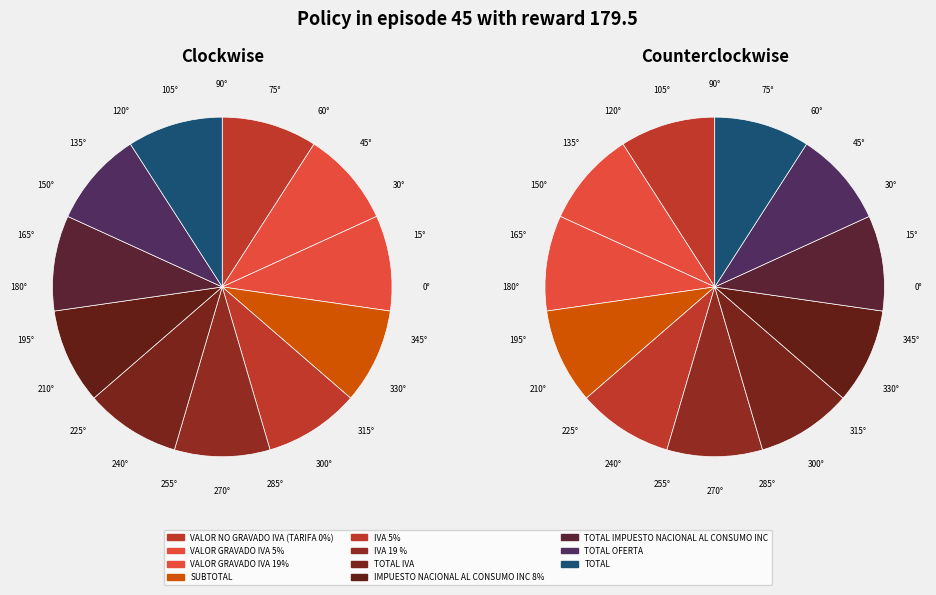

Combined, do VALOR GRAVADO IVA 19% and IMPUESTO NACIONAL AL CONSUMO INC 8% account for over 50%?

No